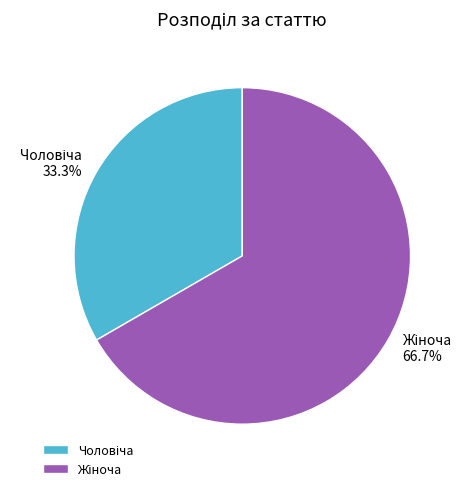

Is there a majority slice in this chart?

Yes